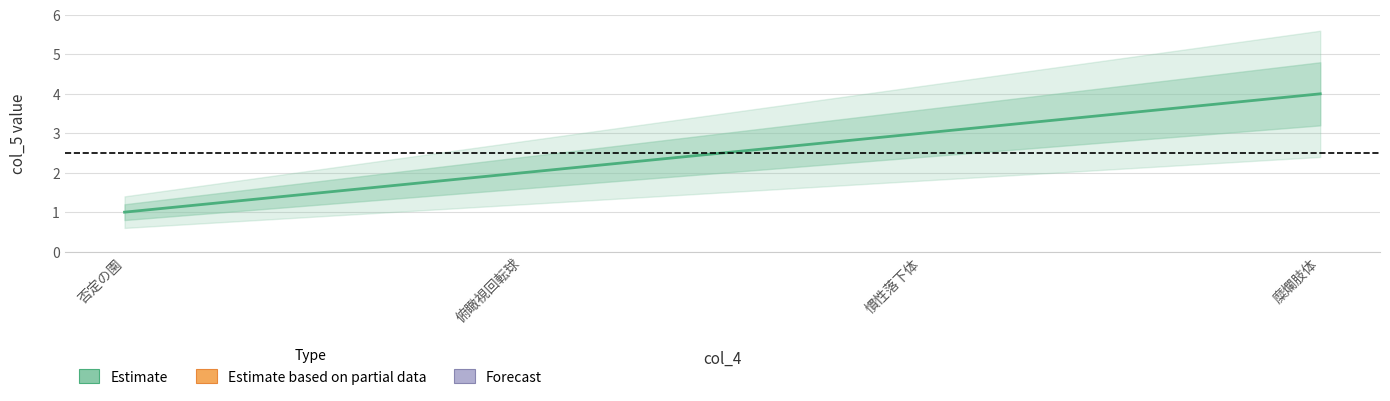

Count the number of values greater than 3.

1